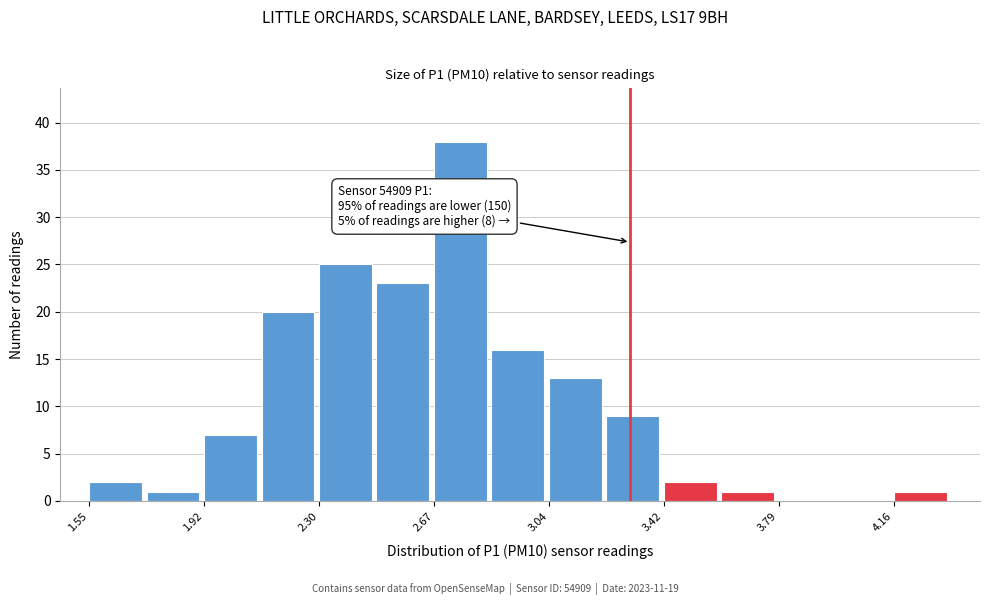

Around what value on the x-axis is the tallest bar? Give the approximate position of its centre, as read against the axis.

2.75